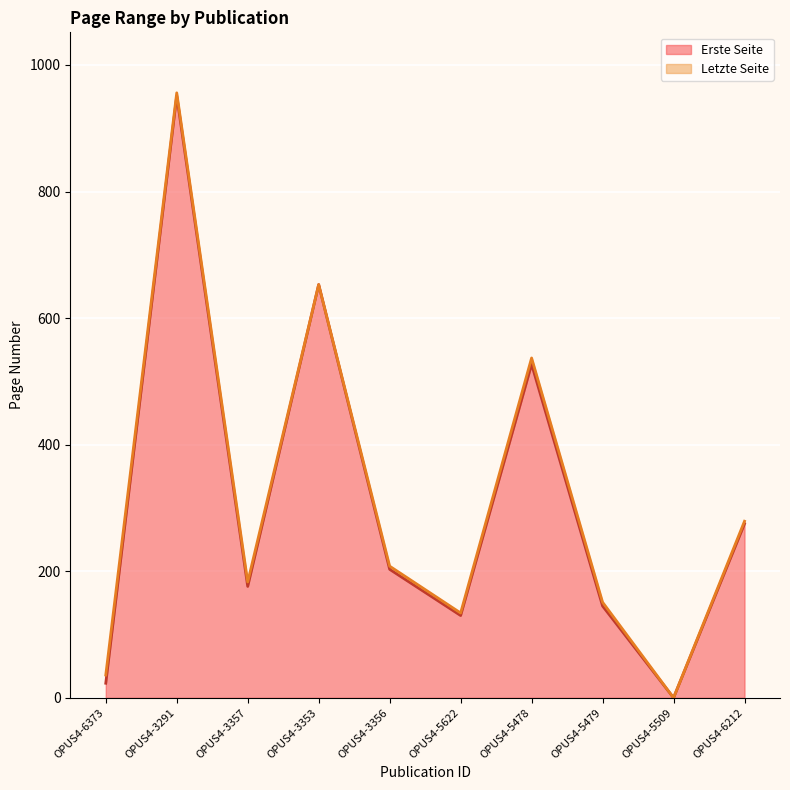

What is the label of the 5th point from the left?

OPUS4-3356